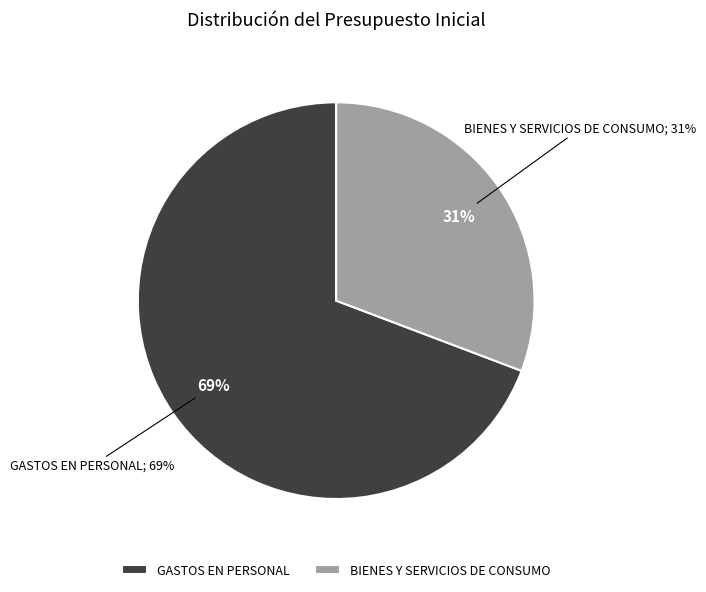

Is it true that BIENES Y SERVICIOS DE CONSUMO is 31% of the pie?

True